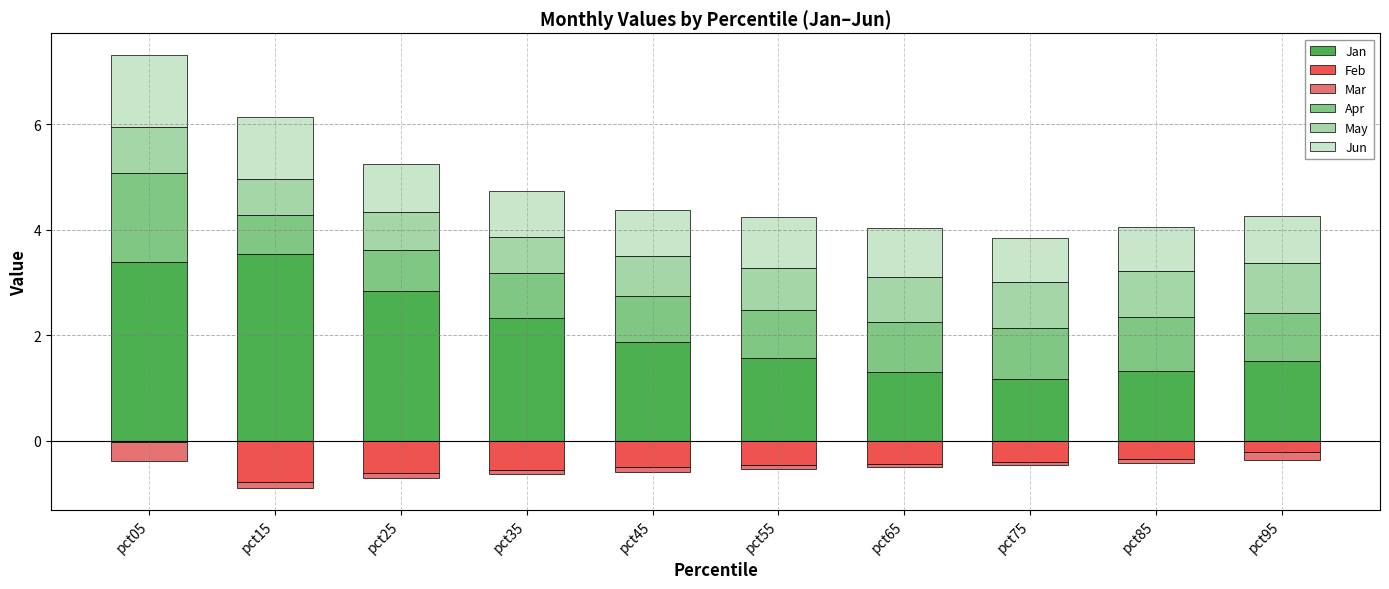

What is the difference between the highest and lowest values at pct55?

2.0